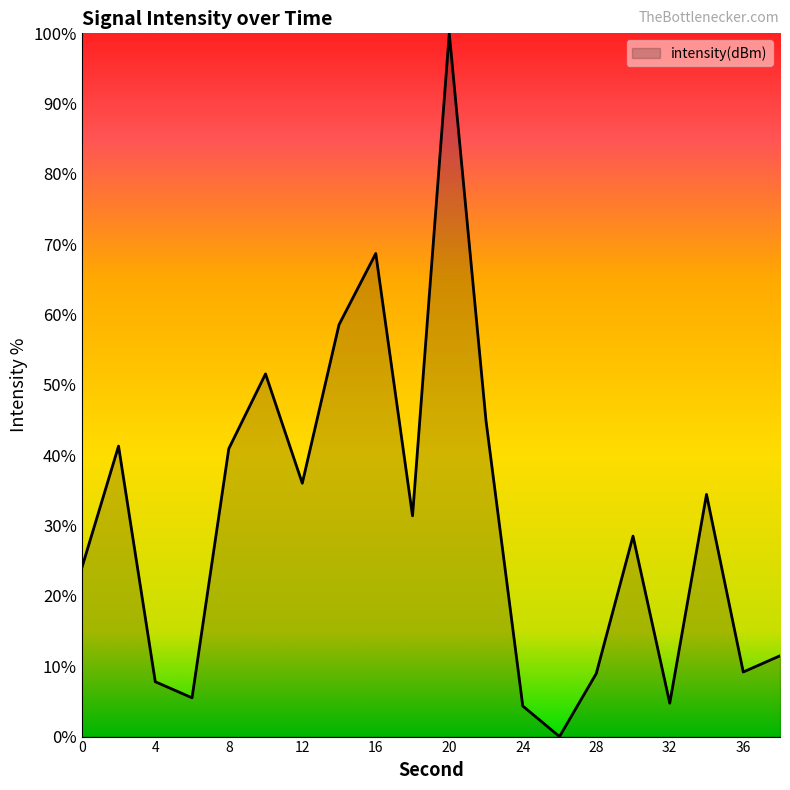

Which category has the highest value across all series?

20